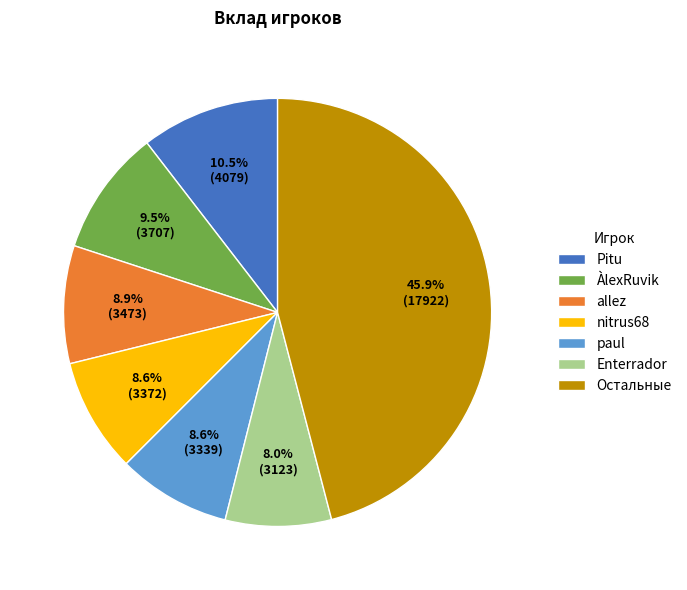

True or false: Pitu accounts for 20% of the total.

False